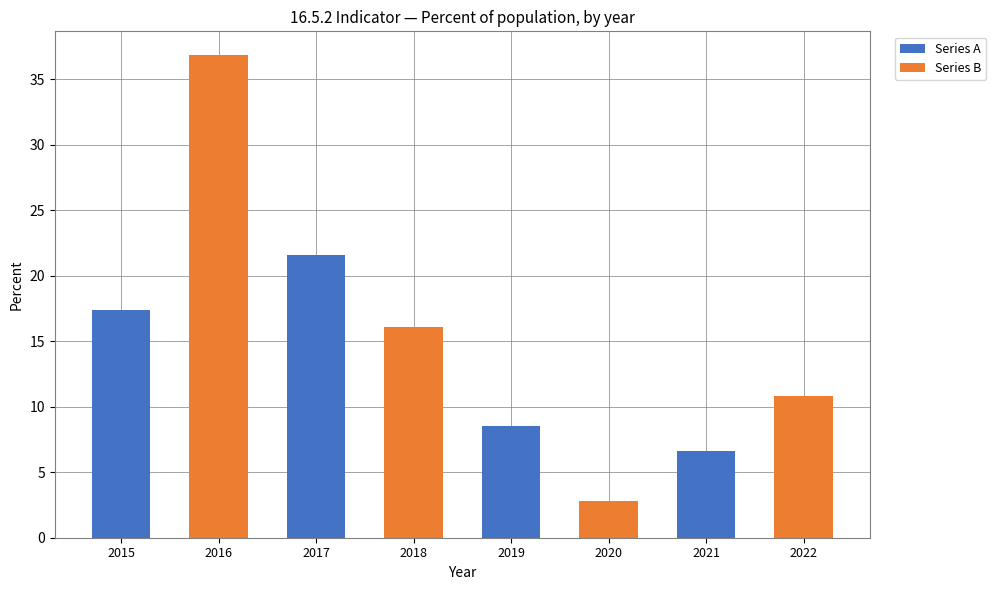

Reading left to right, list the values for the Series A series.

2015=17.4	2016=0.0	2017=21.6	2018=0.0	2019=8.5	2020=0.0	2021=6.6	2022=0.0